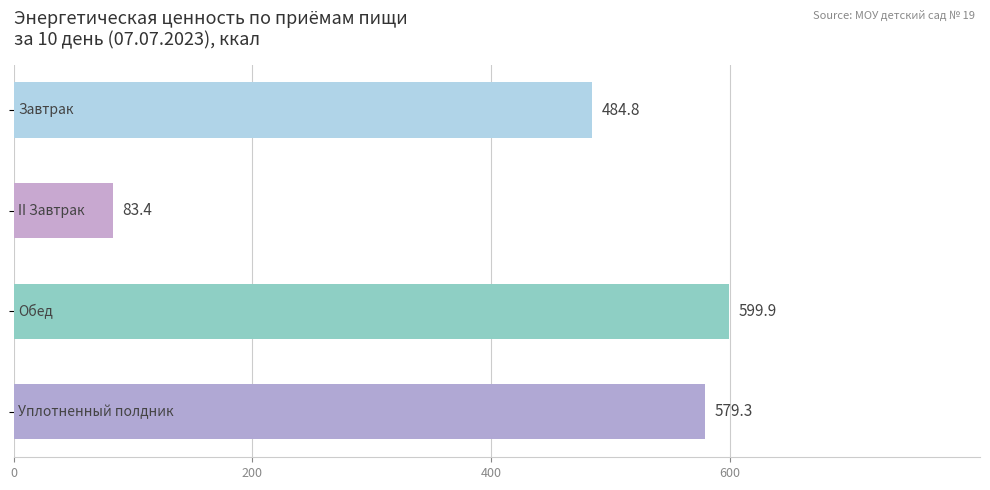

What is the value of the 1st bar from the top?

484.8